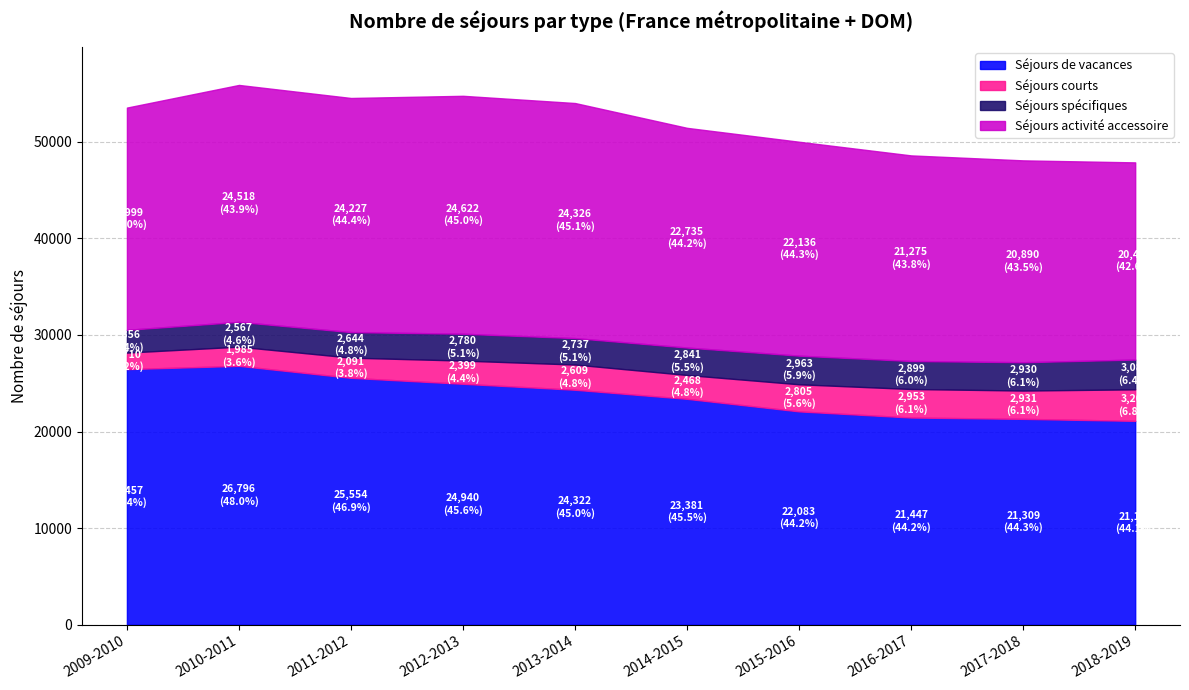

What is the spread (max minus min) of values at 2010-2011?

24811